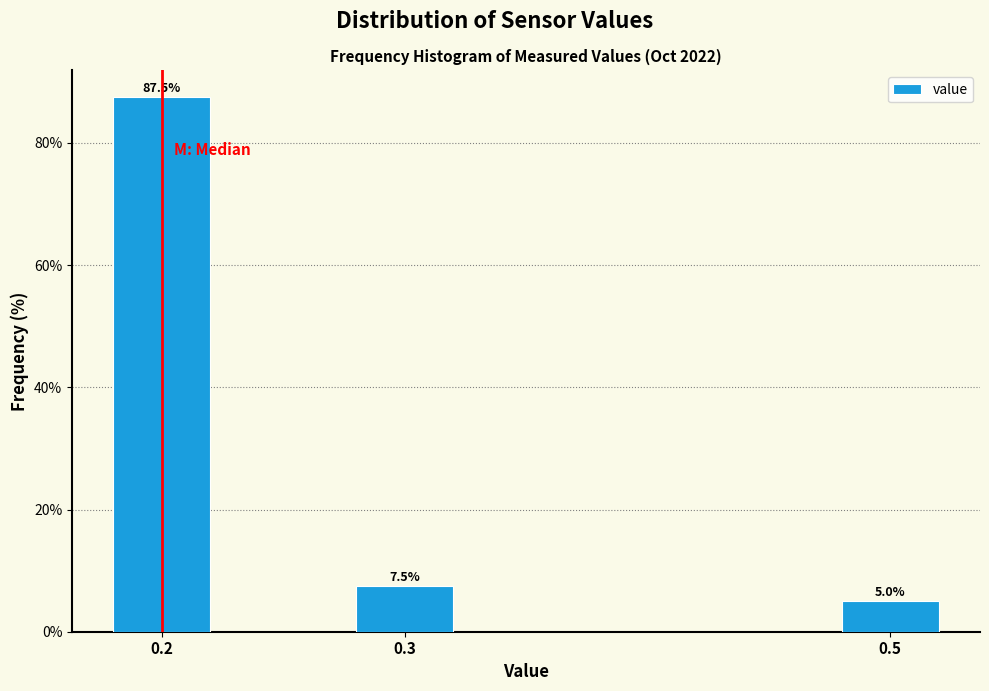

Reading right to left, what are all the values shown in this chart?

0.5=5.0	0.3=7.5	0.2=87.5